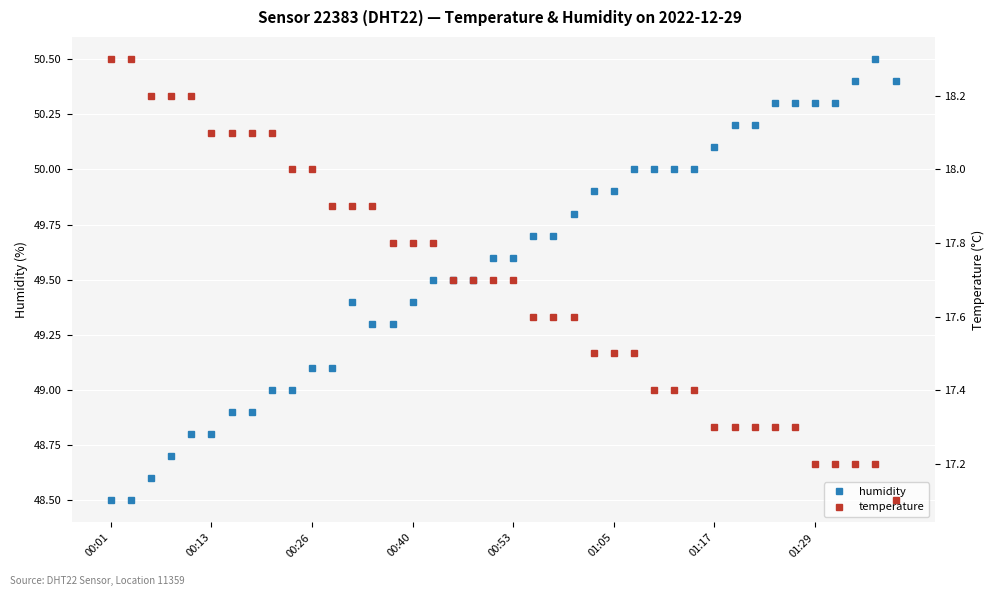

True or false: humidity has more than 0 points higher than both neighbors.

True